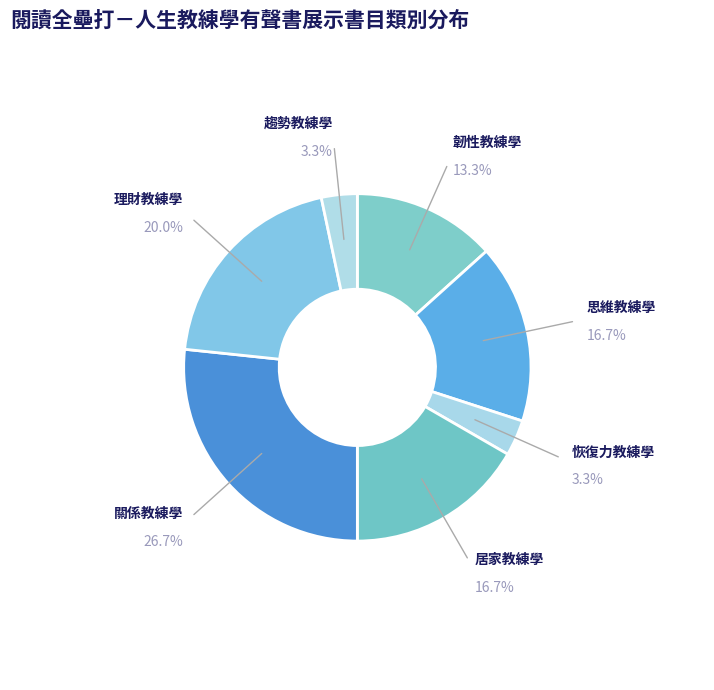

To the nearest percent, what percentage of the pie is 居家教練學?

17%